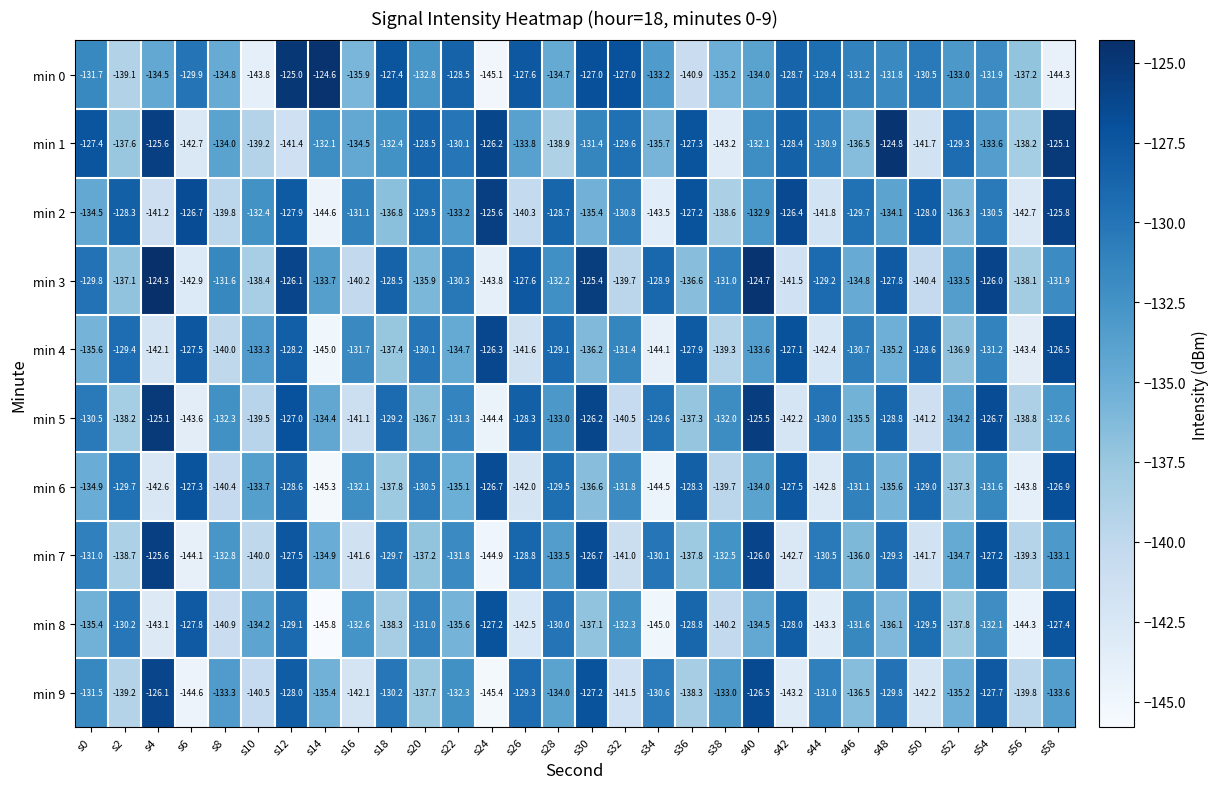

What is the total value across all series at s36?

-1330.4